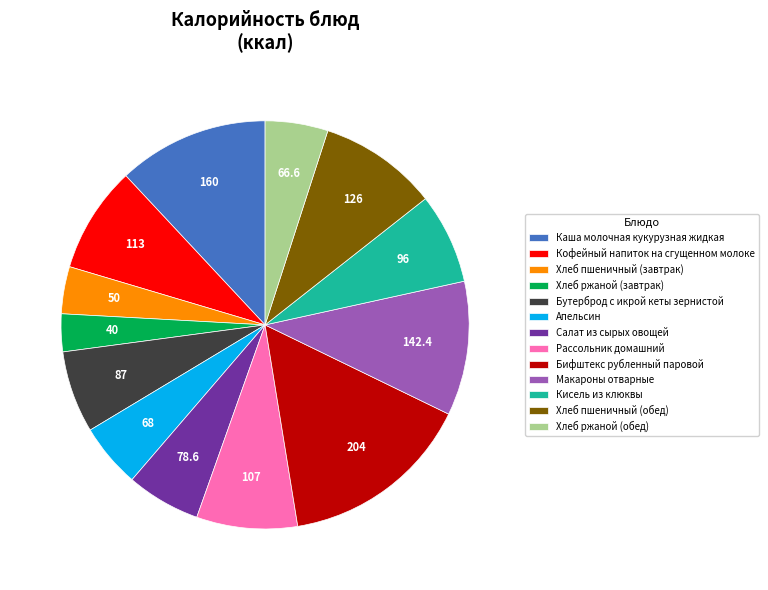

Do Бутерброд с икрой кеты зернистой and Кисель из клюквы together represent more than half of the pie?

No